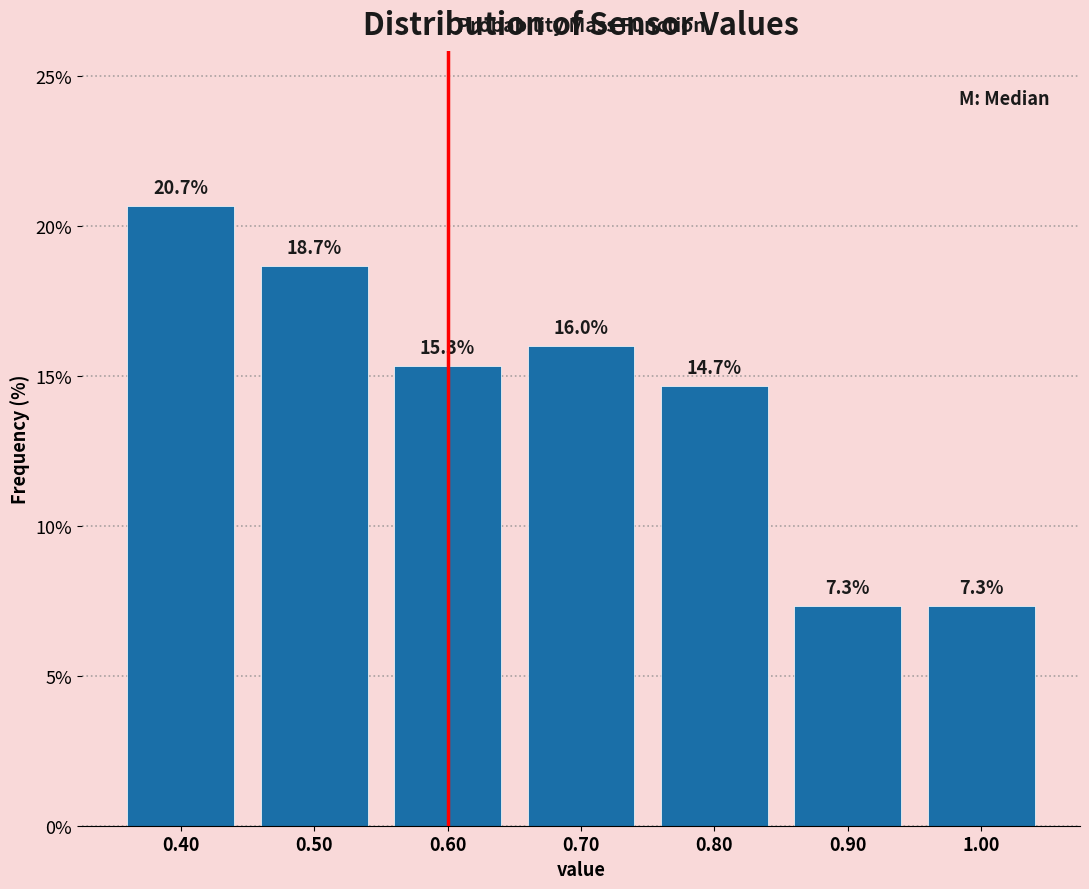

Reading left to right, transcribe this chart: for each bar, give the range it covers on the x-axis and its height.

0.35 to 0.45: 20.7
0.45 to 0.55: 18.7
0.55 to 0.65: 15.3
0.65 to 0.75: 16.0
0.75 to 0.85: 14.7
0.85 to 0.95: 7.3
0.95 to 1.05: 7.3